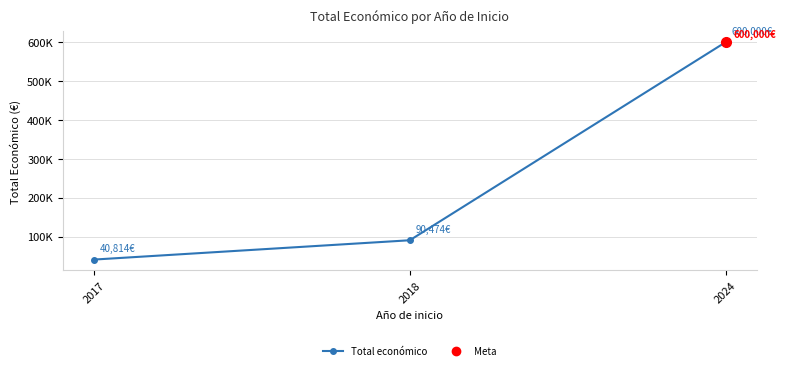

What is the minimum value shown in the chart?

40814